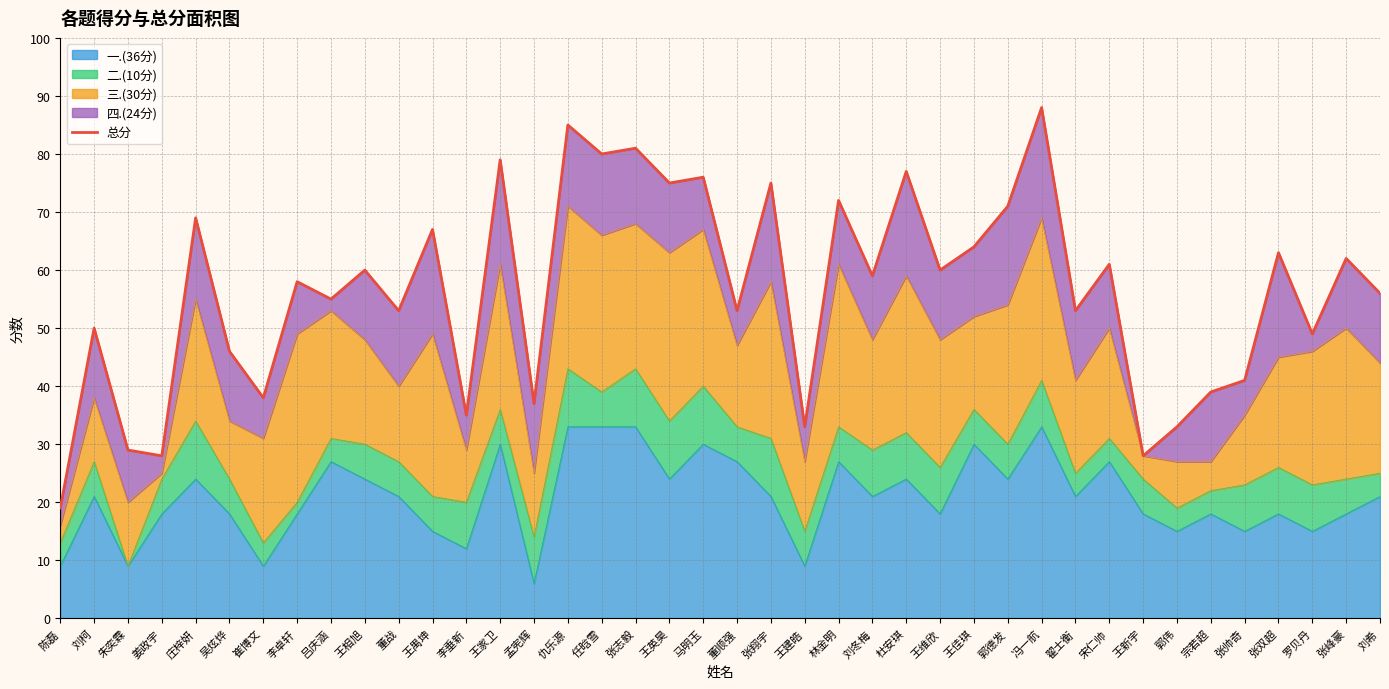

List the labels in order of value, largest first.

冯一航, 仇乐源, 张志毅, 任晗雪, 王家卫, 杜安琪, 马明玉, 王英昊, 张翔宇, 林金明, 郭德发, 庄梓妍, 王禺坤, 王佳琪, 张双超, 张峰豪, 宋仁帅, 王相旭, 王维欣, 刘冬梅, 李卓轩, 刘希, 吕庆涵, 董战, 董顺强, 翟士衡, 刘柯, 罗贝丹, 吴炫烨, 张帅奇, 宗若超, 崔博文, 孟宪辉, 李垂新, 王建皓, 郭伟, 朱奕霖, 姜政宇, 王新宇, 陈磊